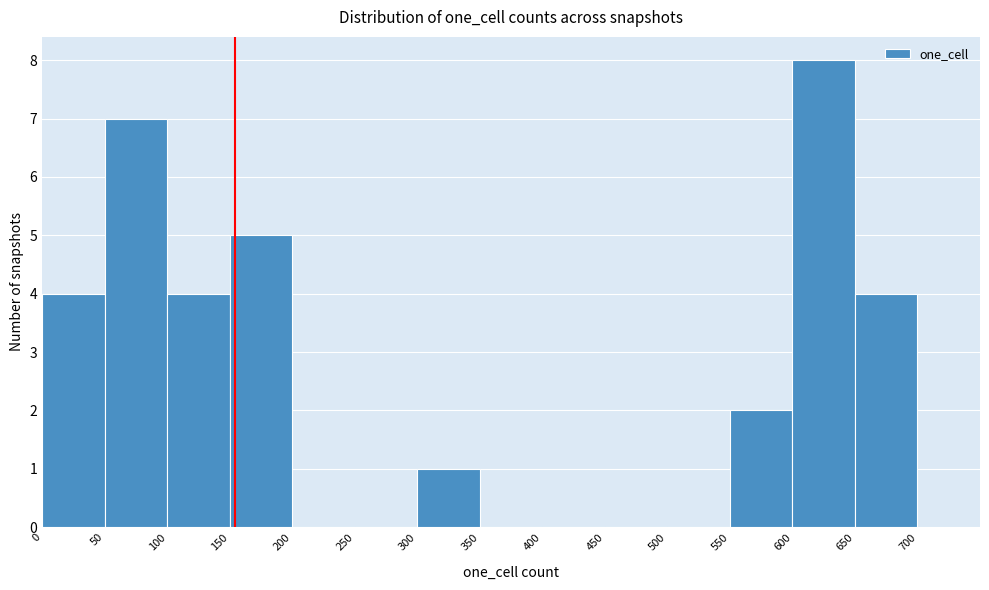

What is the height of the bar covering 100 to 150 on the x-axis? The values are not printed on the chart, so give them approximately, as read against the axis.

4